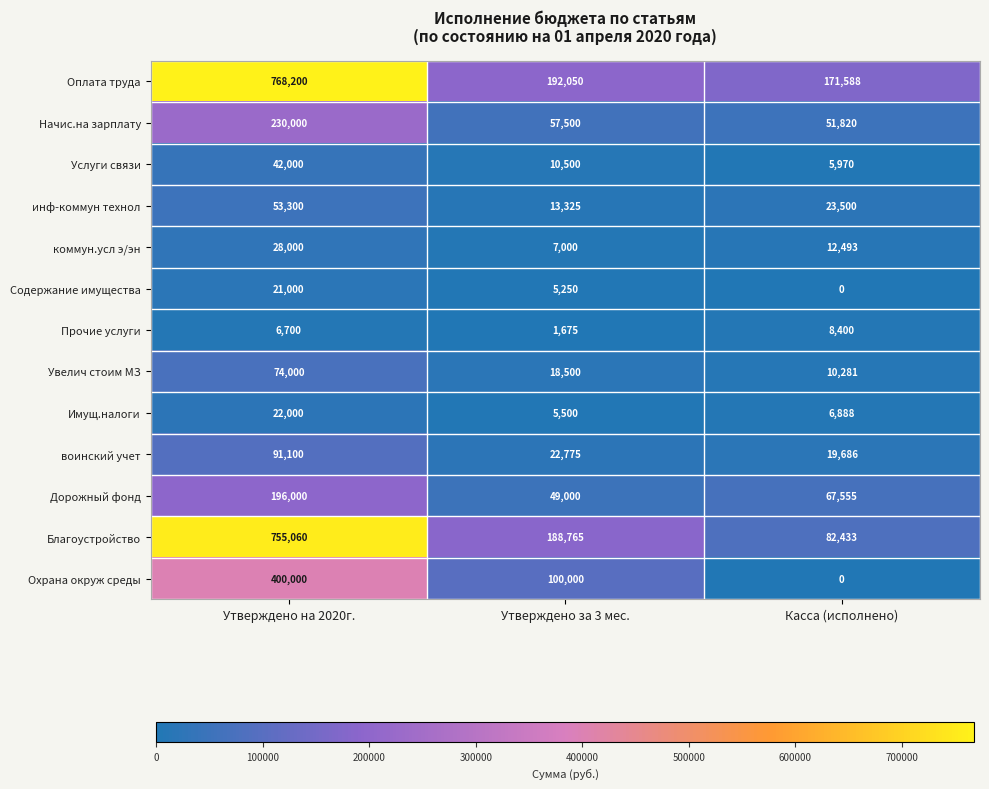

At which label is Начис.на зарплату closest to 140910?

Утверждено за 3 мес.